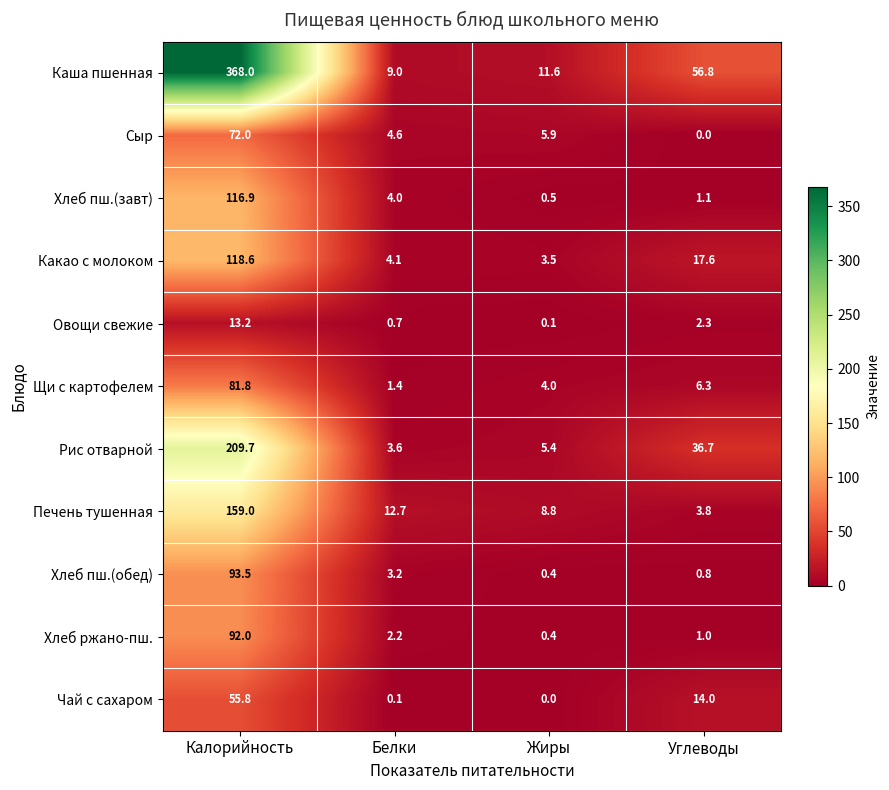

How many distinct data groups are displayed?

11